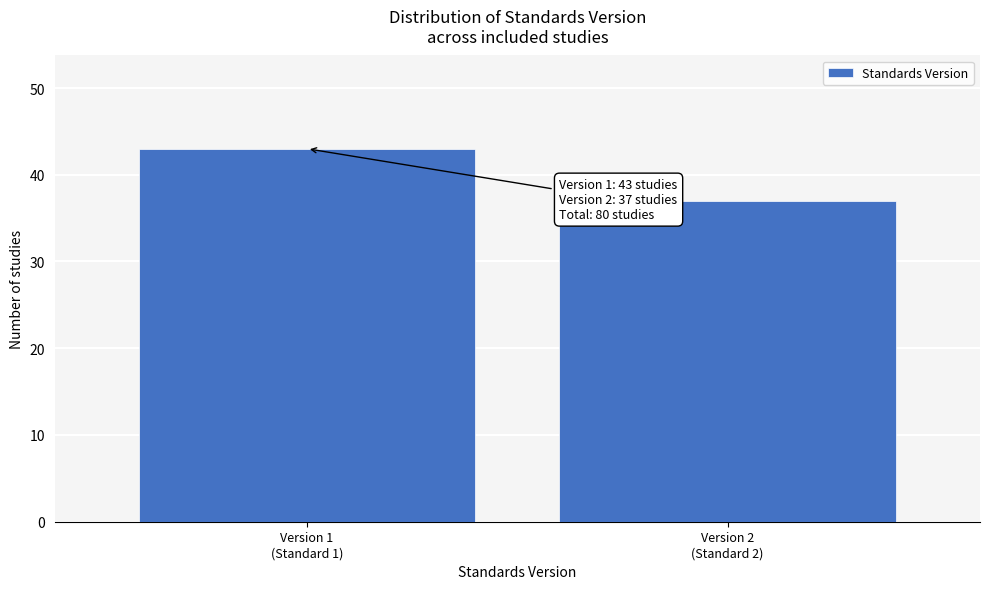

Reading left to right, extract all data points from this chart.

43	37